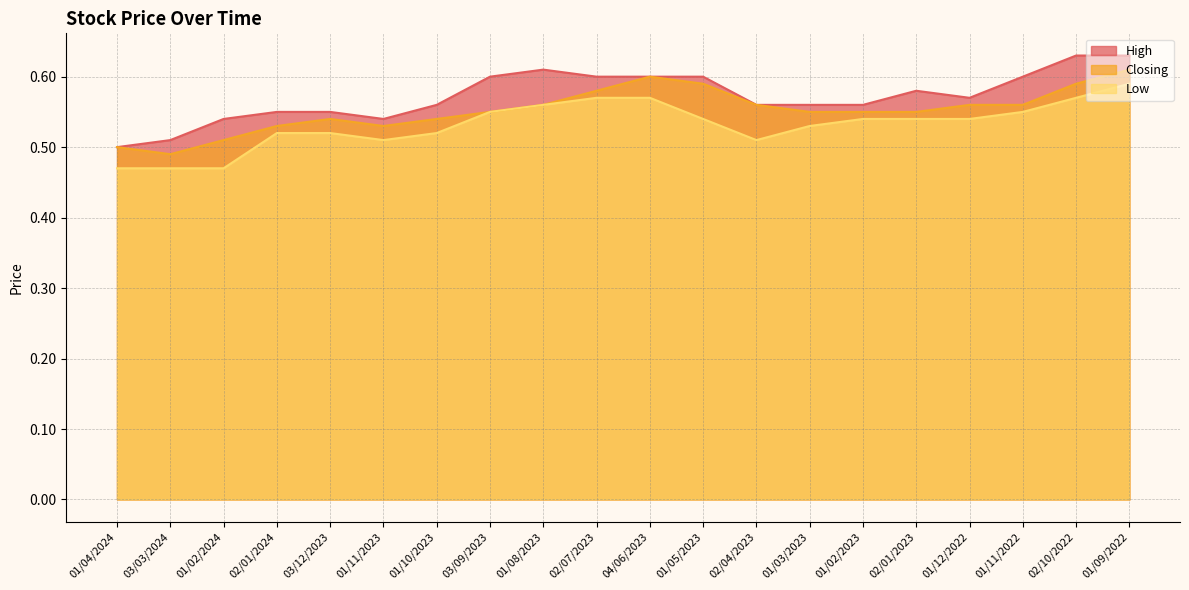

How many lines are shown in the chart?

3